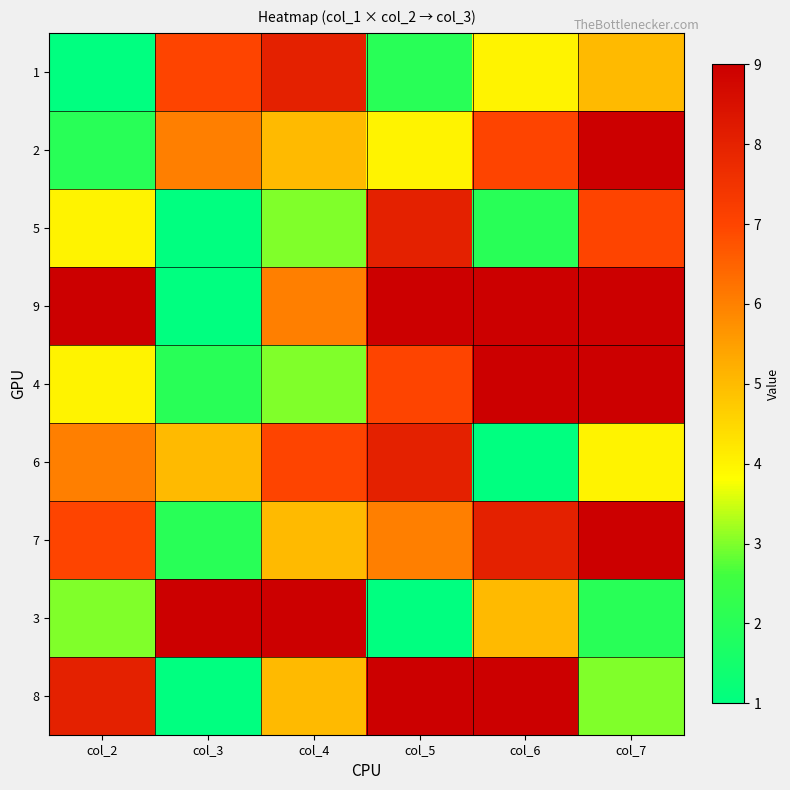

At col_2, list the series in order from largest to smallest.

9, 8, 7, 6, 5, 4, 3, 2, 1